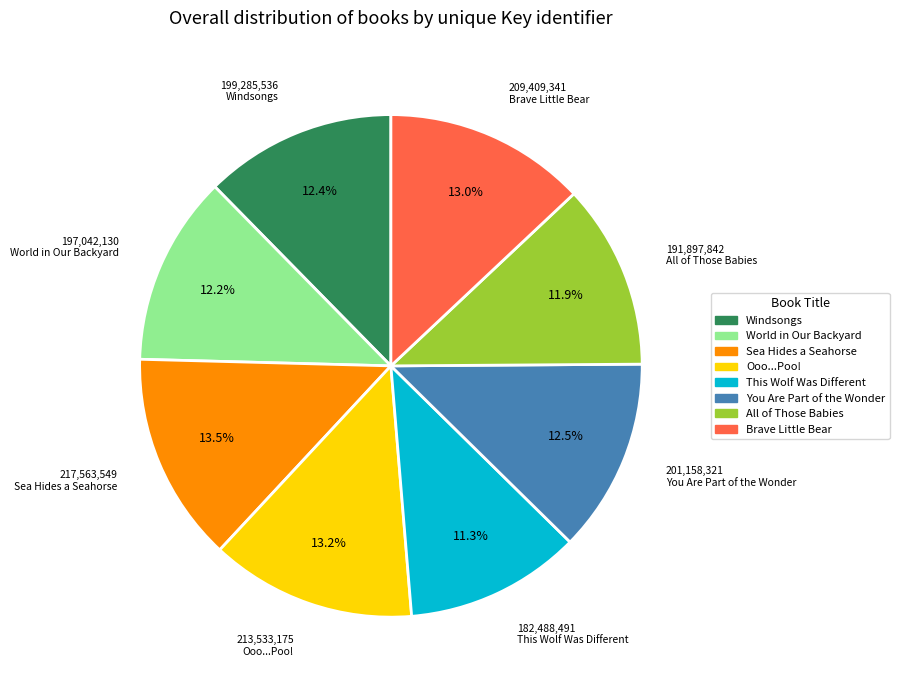

Combined, do All of Those Babies and Windsongs account for over 50%?

No